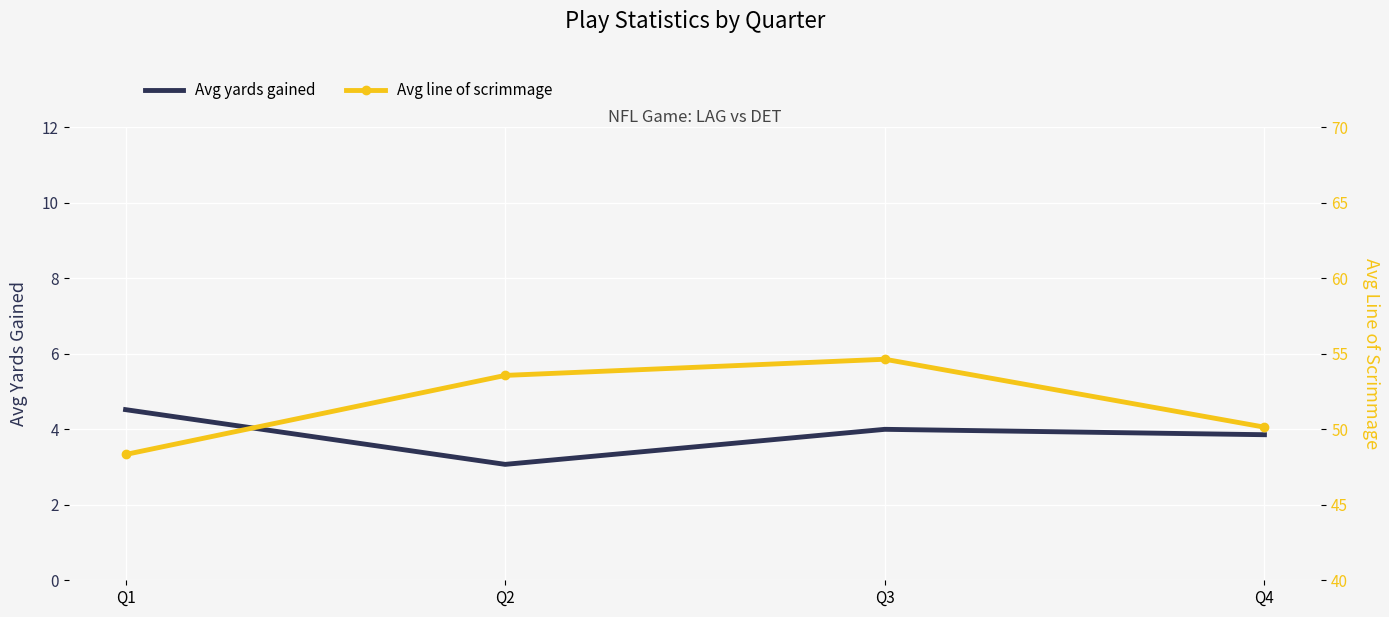

True or false: Avg line of scrimmage and Avg yards gained cross at least once.

False